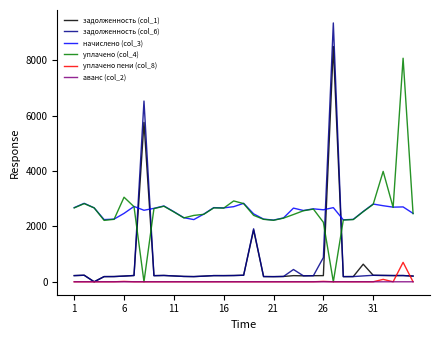

Rank the series by their maximum value, from lowest to highest.

аванс (col_2), уплачено пени (col_8), начислено (col_3), уплачено (col_4), задолженность (col_1), задолженность (col_6)